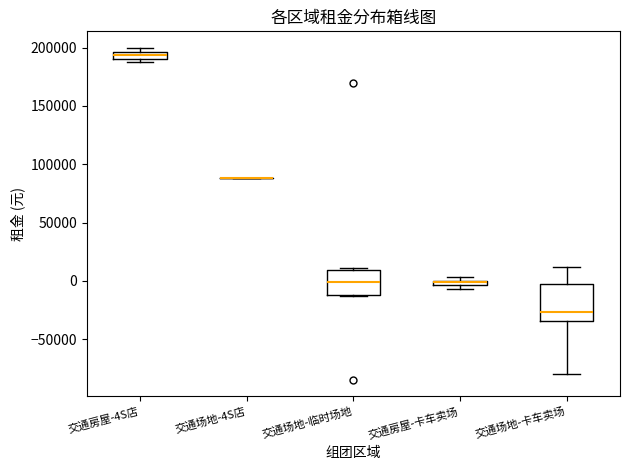

Which box is the tallest, from its lower edge to its upper edge?

交通场地-卡车卖场